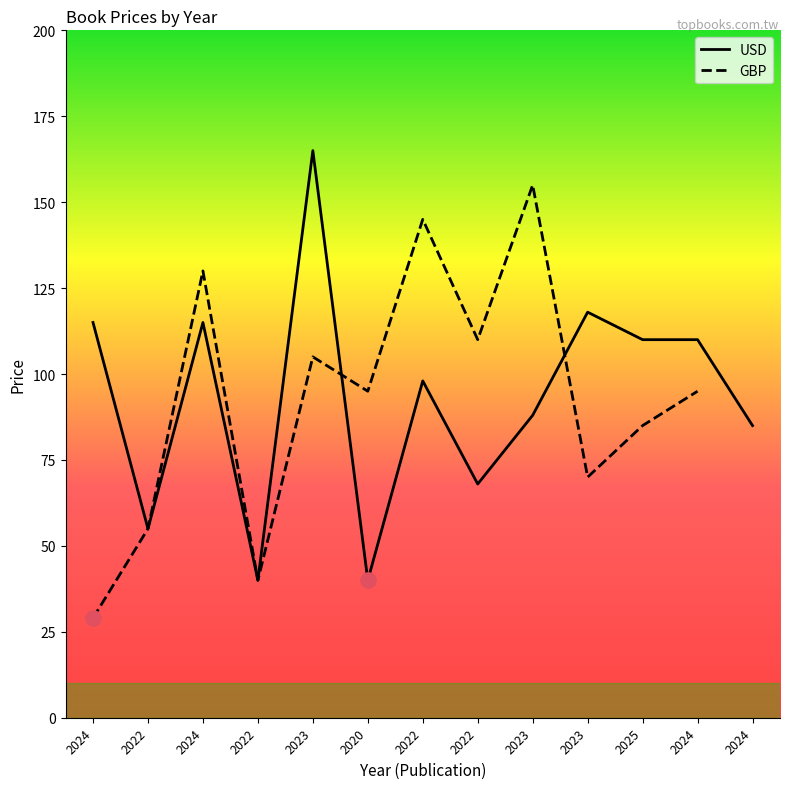

At how many categories does at least one series exceed 89?

10